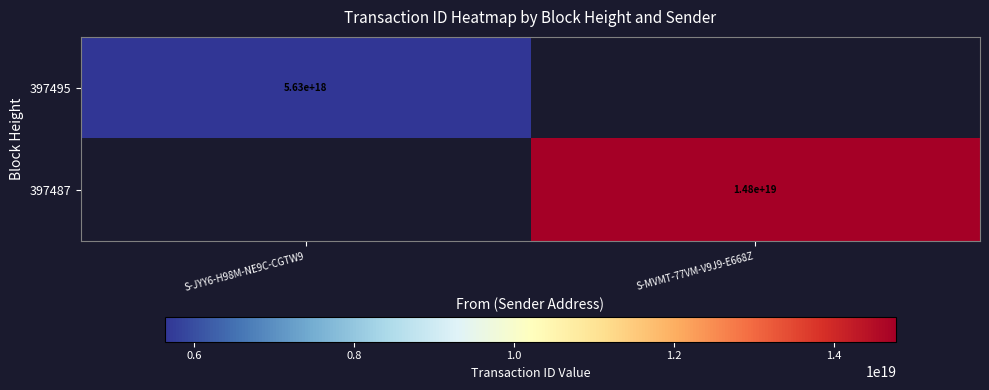

How many distinct data groups are displayed?

2